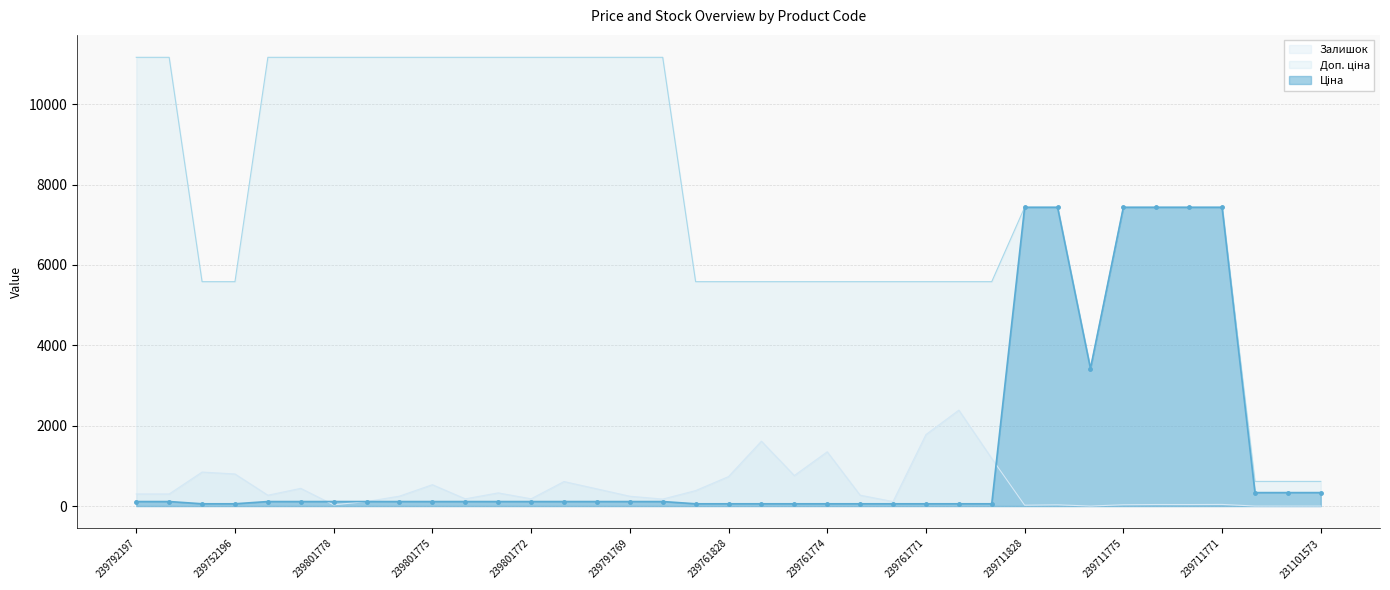

True or false: Ціна and Залишок intersect in this chart.

True